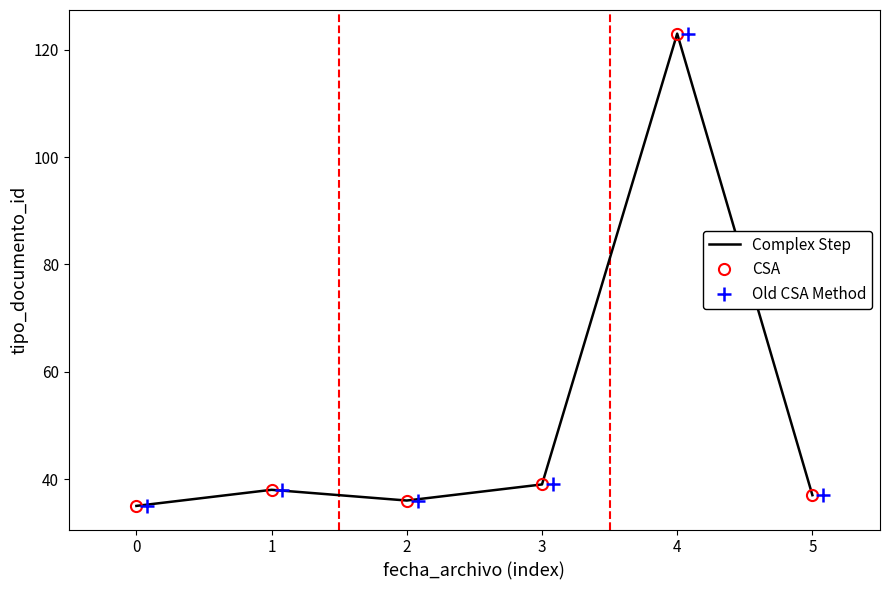

True or false: Old CSA Method and CSA cross at least once.

False